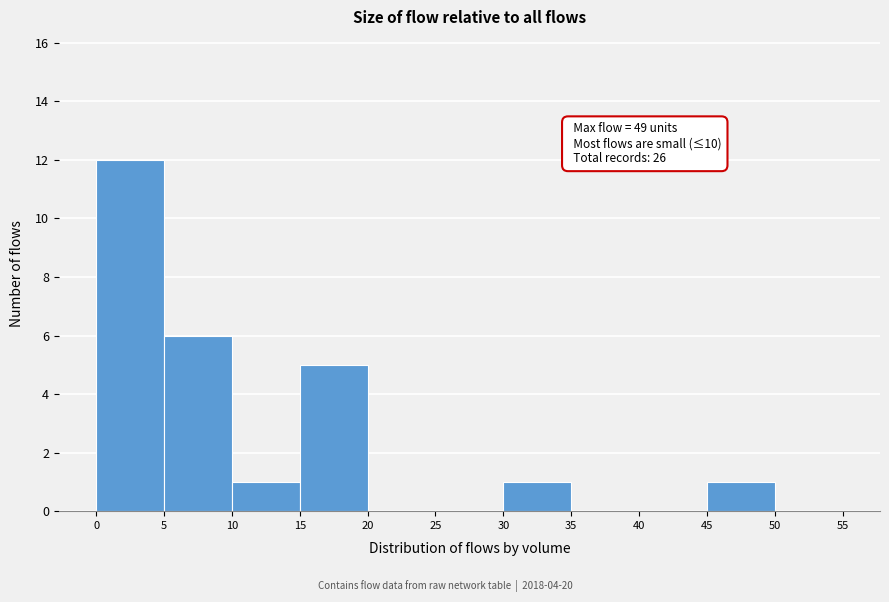

Which range on the x-axis has the tallest bar?

0 to 5